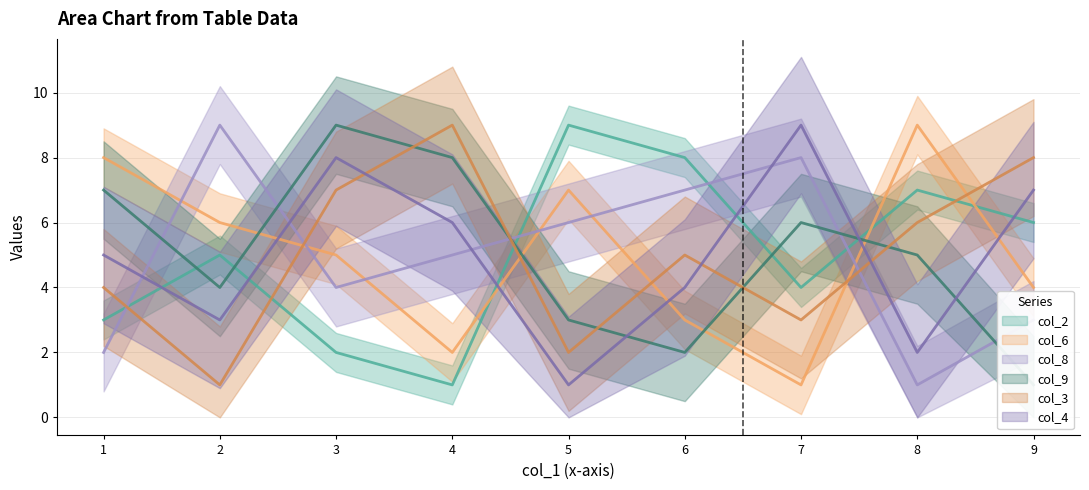

Between 2 and 8, which series saw the biggest shift?

col_8